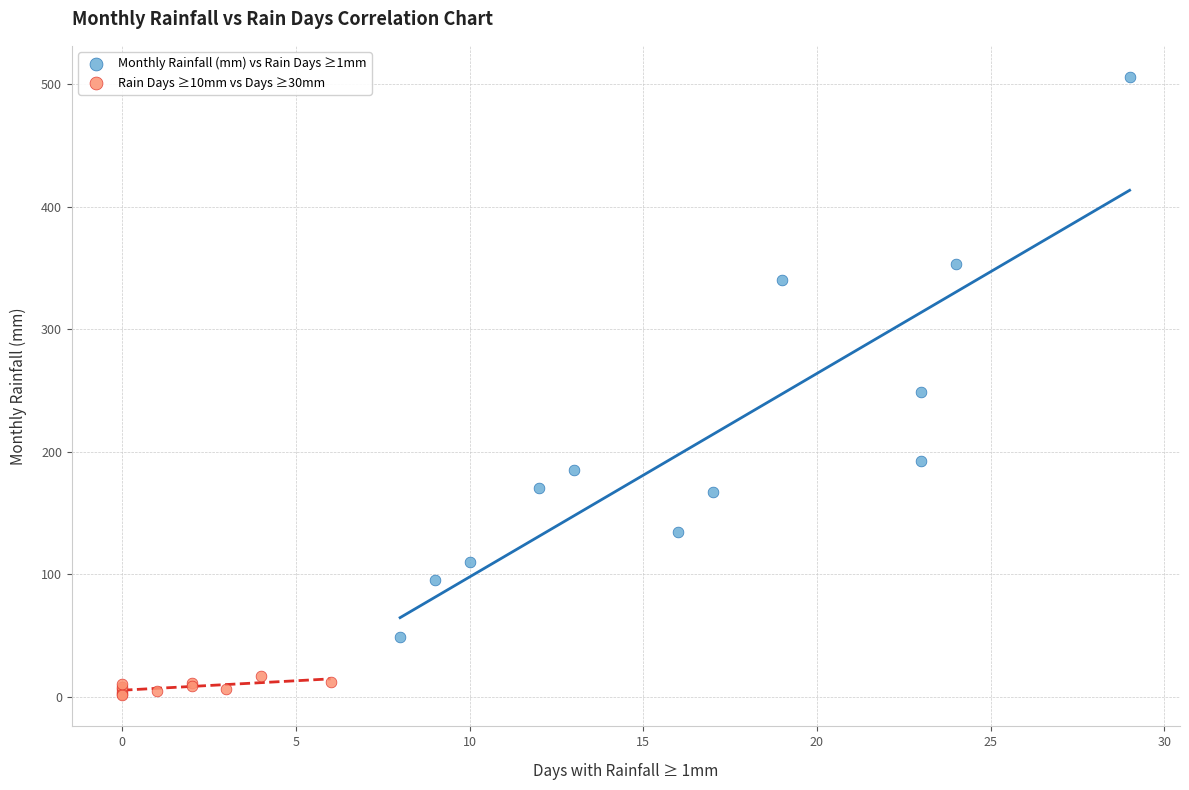

Which series has the largest Y range (max minus min)?

Monthly Rainfall (mm) vs Rain Days ≥1mm